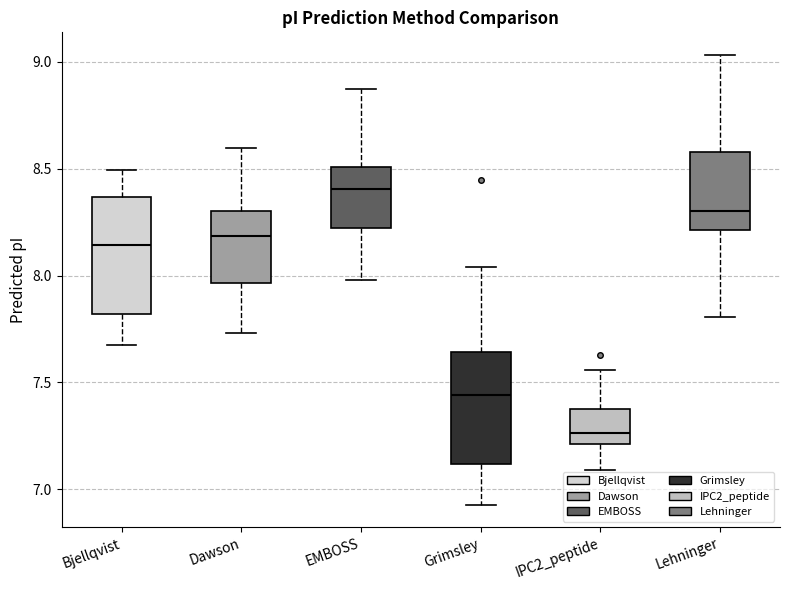

Reading left to right, transcribe this box plot: for each box, give where its median line is, the range the box spans, and where its two whiskers end, as read against the y-axis. The values are not printed on the chart, so give them approximately, as read against the axis.

Bjellqvist: median 8.15, box 7.80 to 8.35, whiskers 7.65 to 8.50
Dawson: median 8.20, box 7.95 to 8.30, whiskers 7.75 to 8.60
EMBOSS: median 8.40, box 8.20 to 8.50, whiskers 8.00 to 8.85
Grimsley: median 7.45, box 7.10 to 7.65, whiskers 6.95 to 8.05
IPC2_peptide: median 7.25, box 7.20 to 7.35, whiskers 7.10 to 7.55
Lehninger: median 8.30, box 8.20 to 8.60, whiskers 7.80 to 9.05